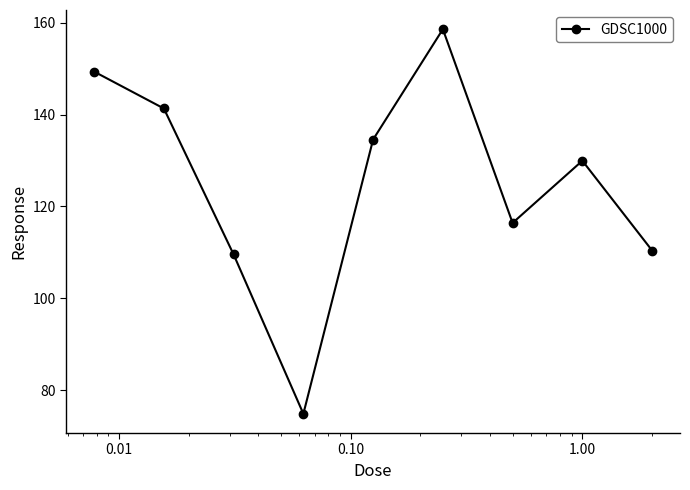

What is the greatest value displayed?

158.6